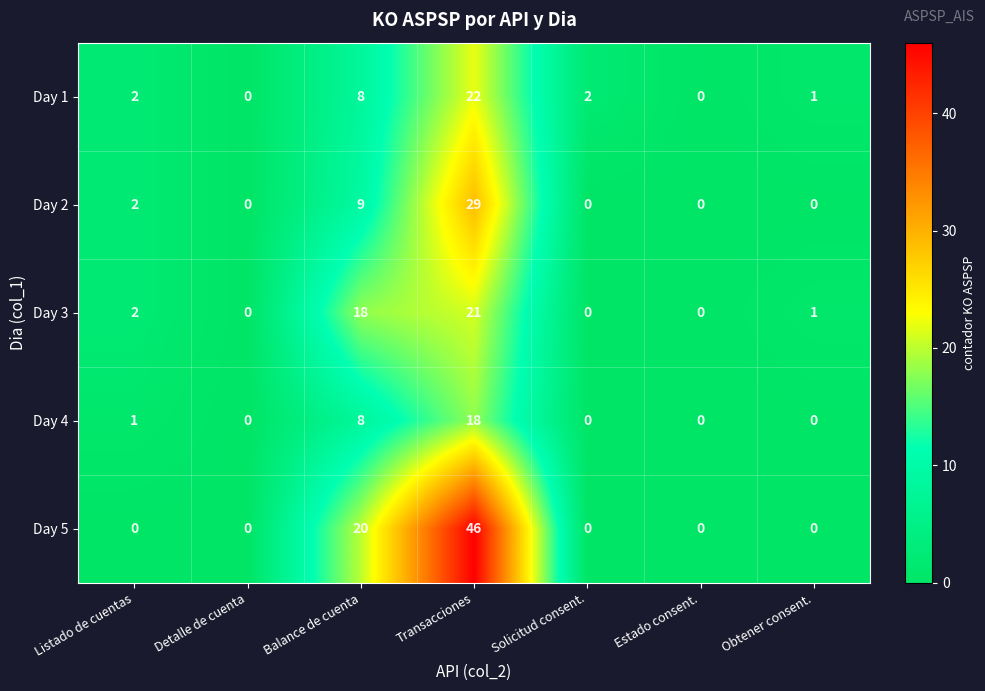

Which series has the largest total across all categories?

Day 5